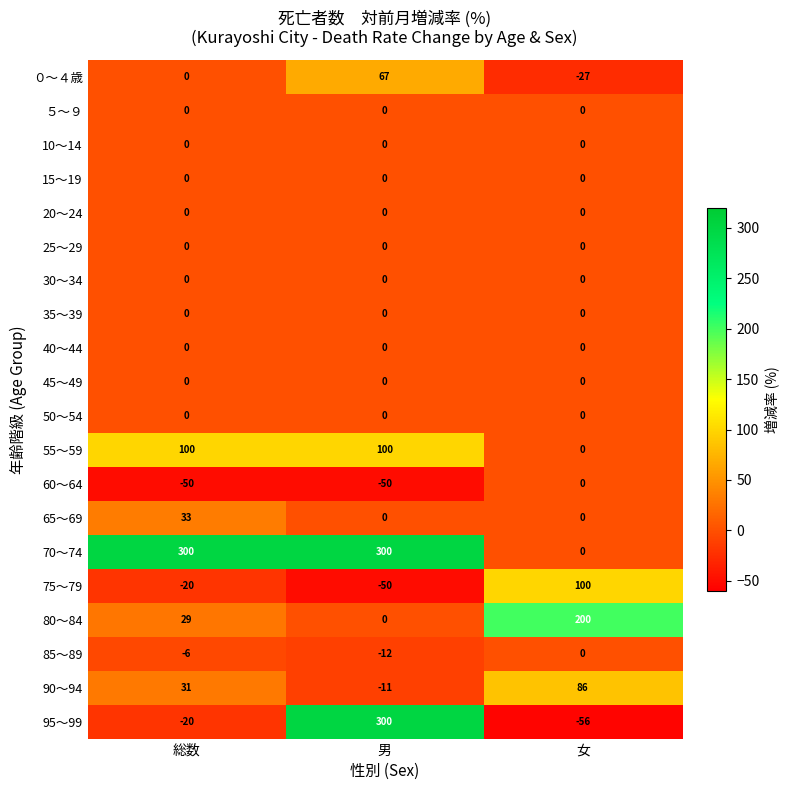

What is the difference between the highest and lowest values at 男?

350